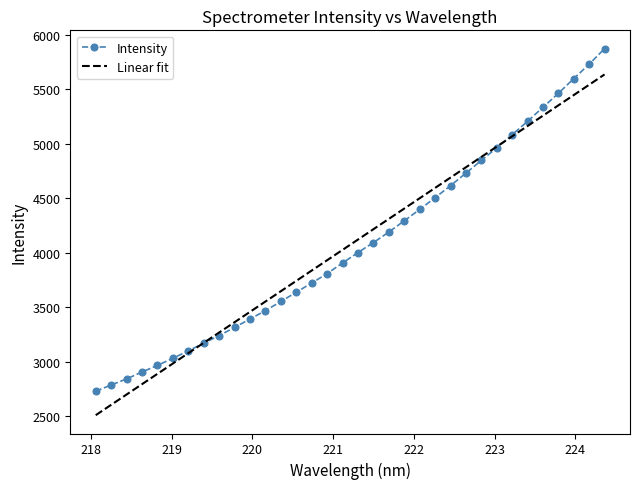

List the series in order of their peak value, highest first.

Intensity, Linear fit